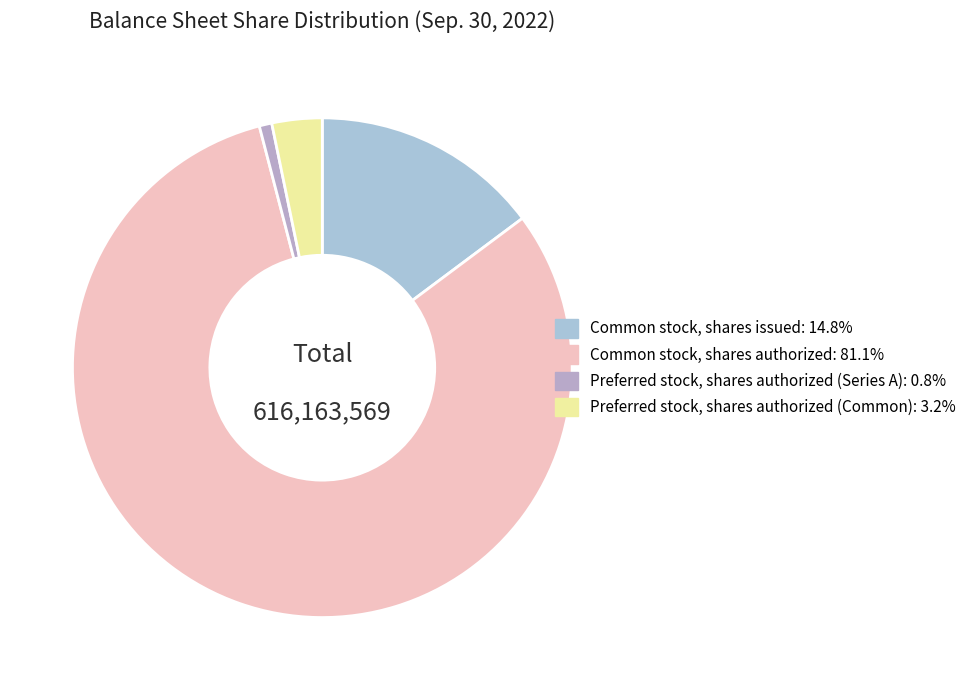

What is the total percentage of Preferred stock, shares authorized (Common) and Preferred stock, shares authorized (Series A)?

4.1%